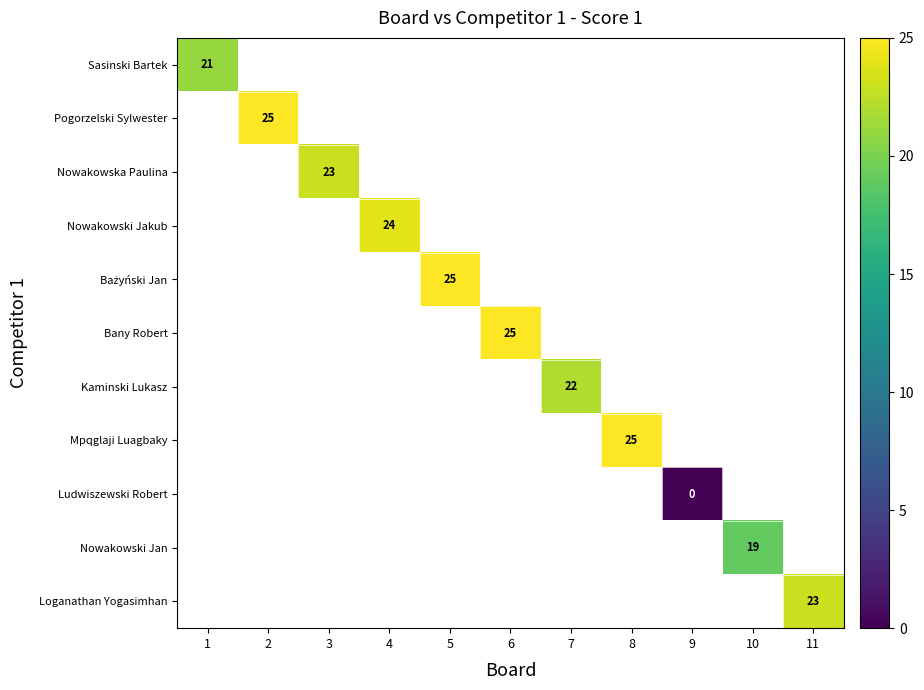

Is it true that Sasinski Bartek equals 21 at 1?

True